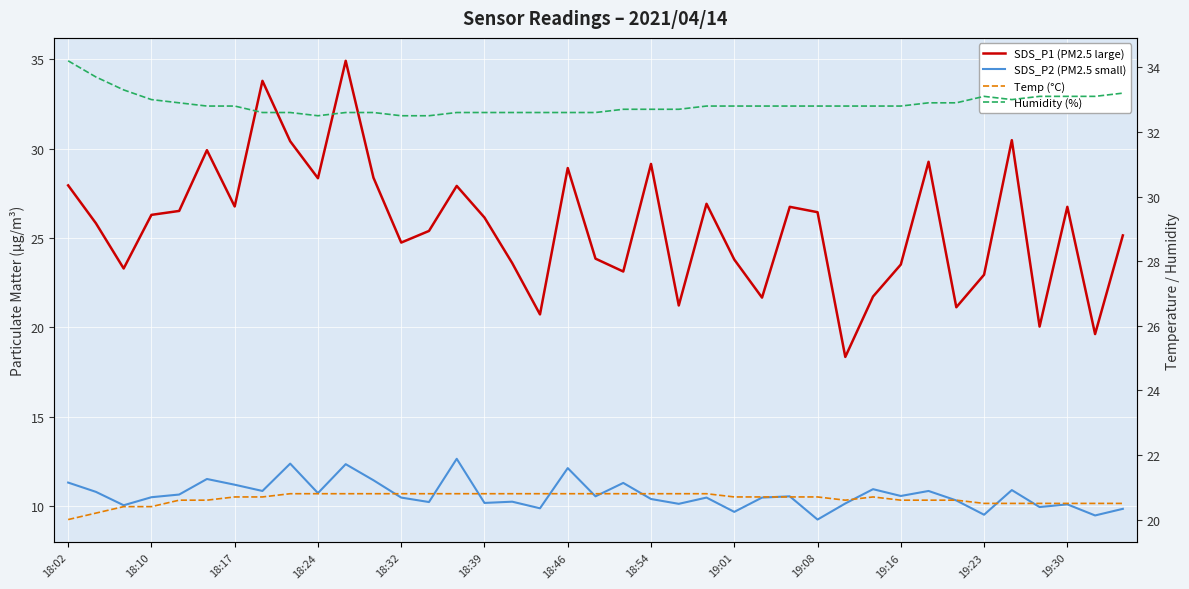

Count the Temp (°C) values in the range 20 to 21.

39